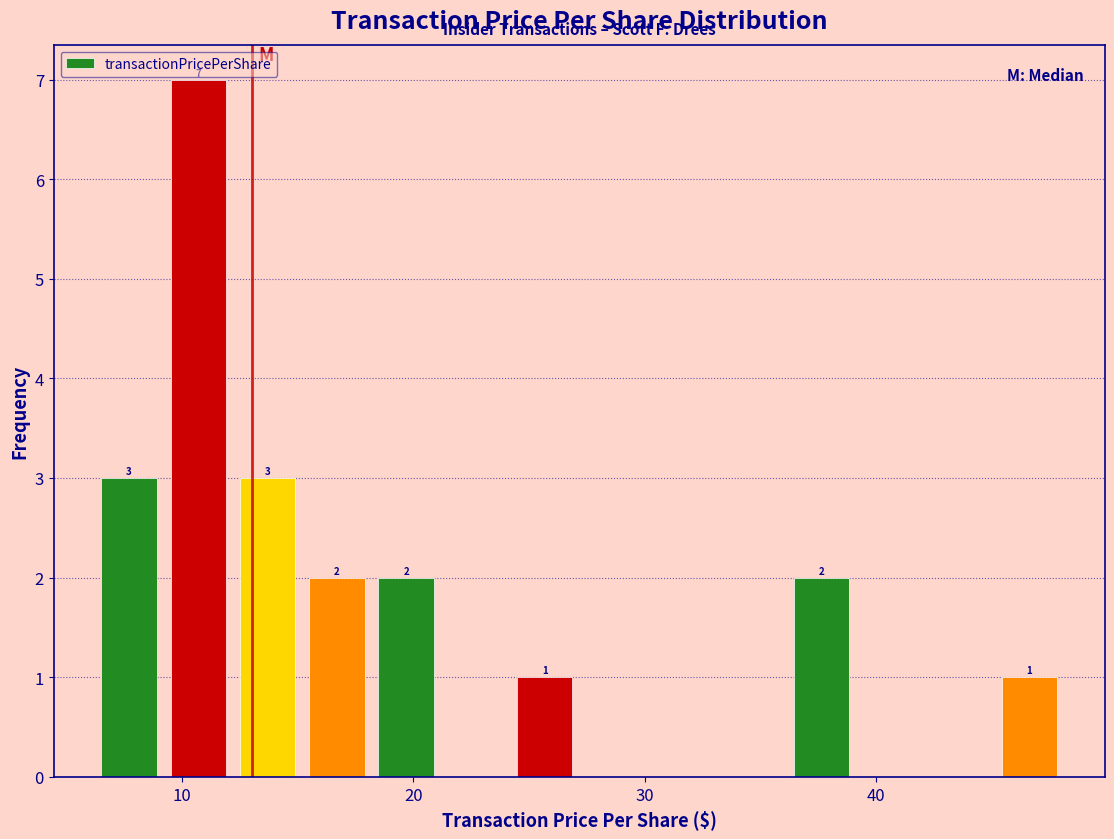

Around what value on the x-axis is the tallest bar? Give the approximate position of its centre, as read against the axis.

11